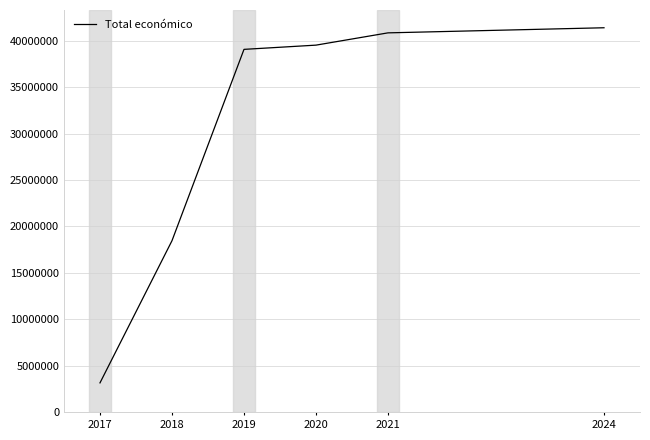

Reading right to left, transcribe all the data shown in this chart.

41380873	40831984	39510964	39055983	18468954	3172771